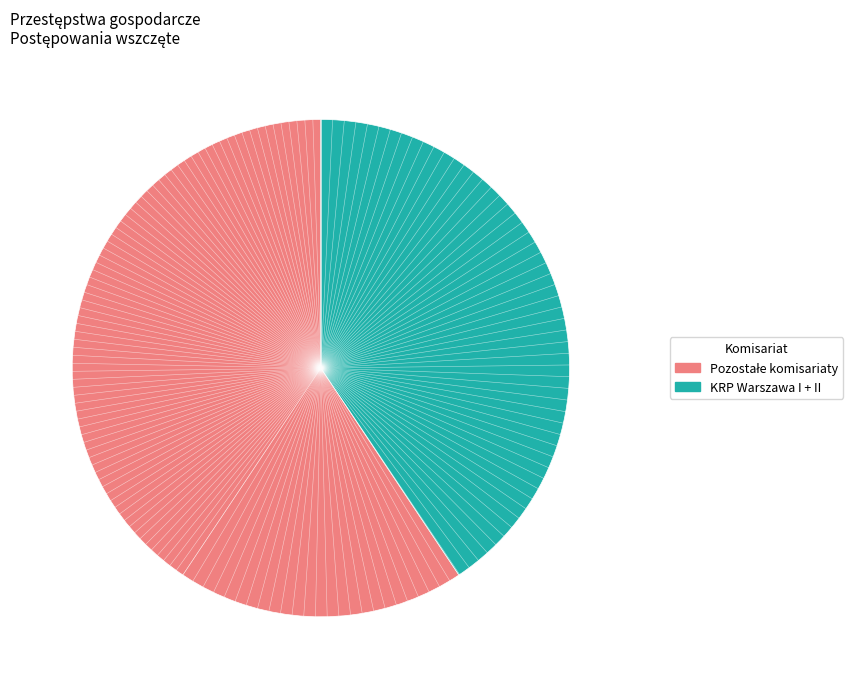

How many segments does this pie chart have?

2